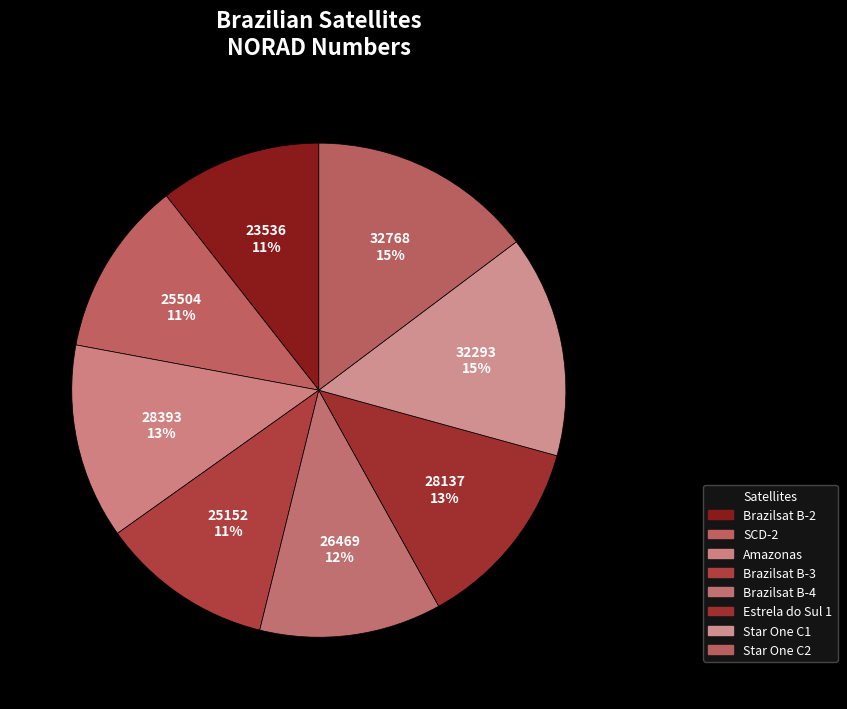

To the nearest percent, what is the average slice percentage?

12%